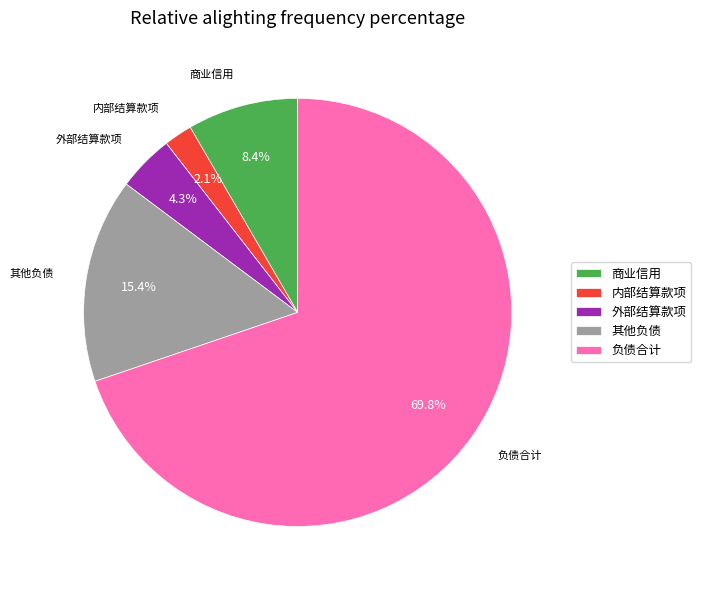

What percentage is the 负债合计 slice, to the nearest percent?

70%